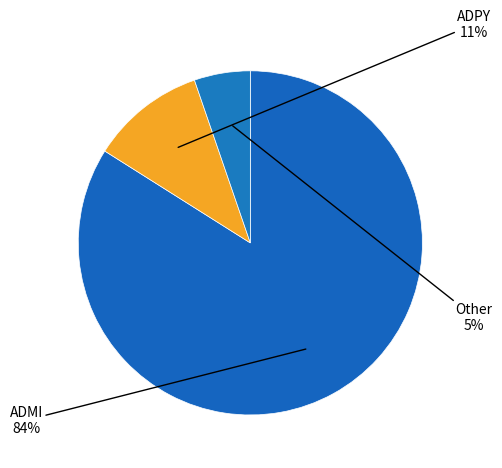

Does ADMI account for over 50% of the chart?

Yes